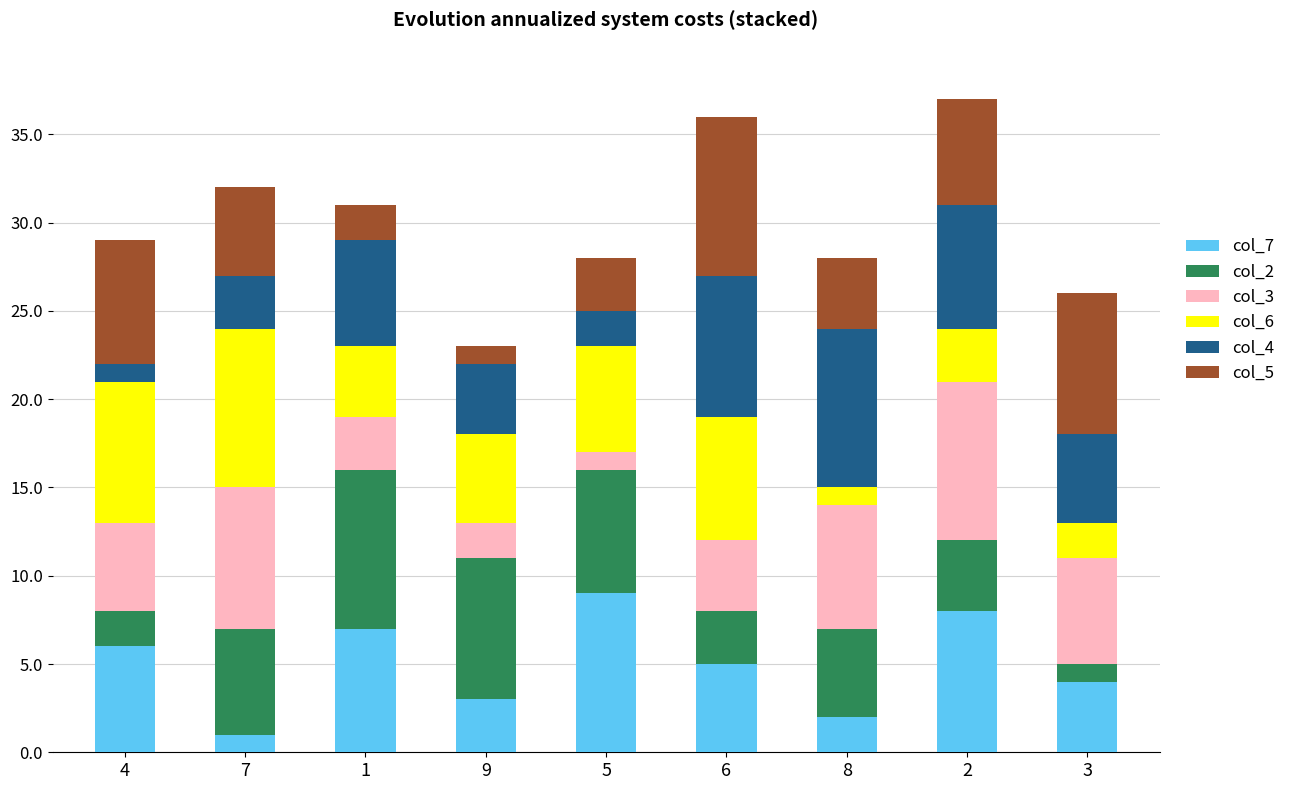

How many categories are shown in the chart?

9